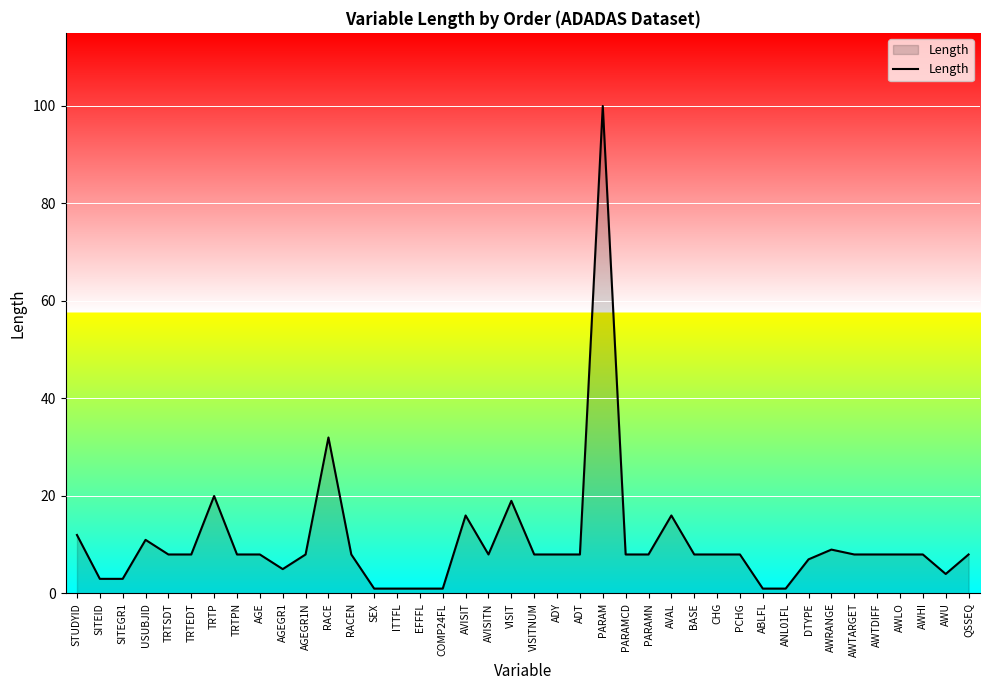

What is the difference between the maximum and minimum values?

99